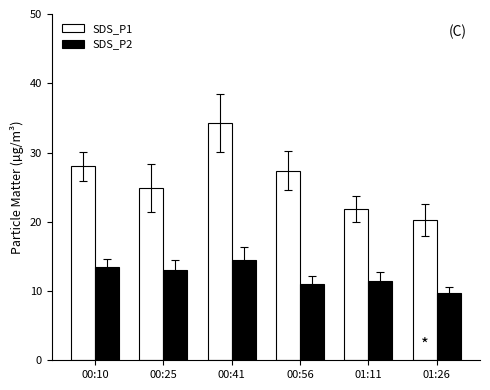

Rank the series at 00:25 from lowest to highest value.

SDS_P2, SDS_P1